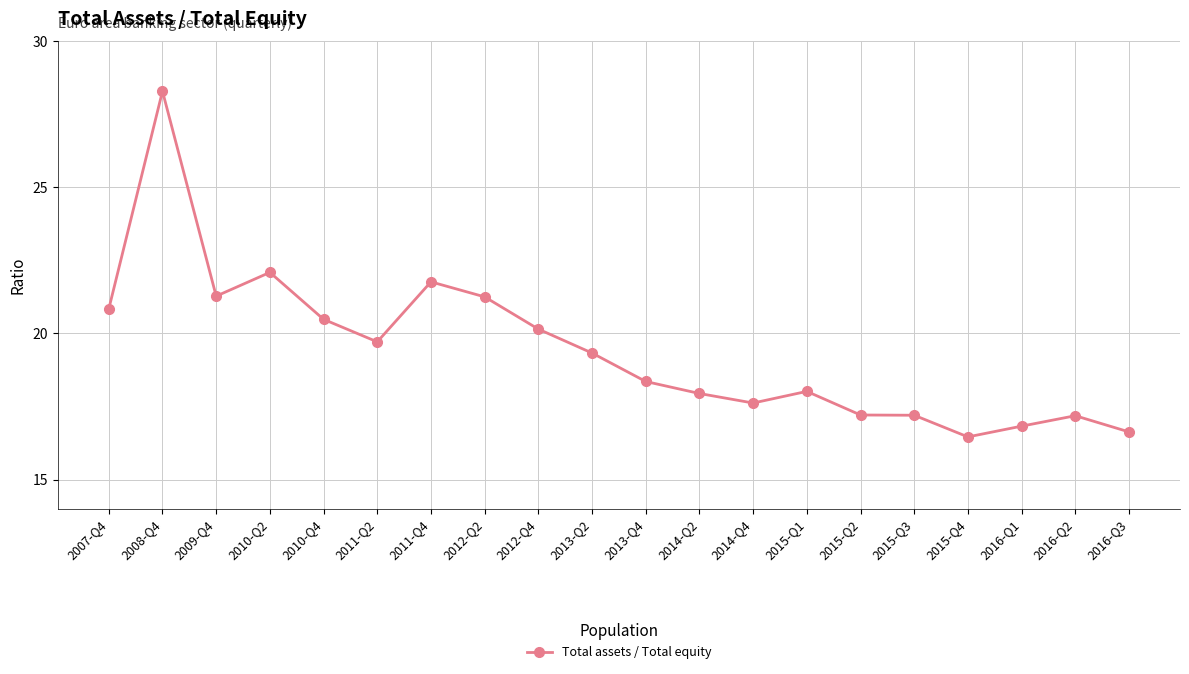

Between 2009-Q4 and 2016-Q2, which is larger?

2009-Q4